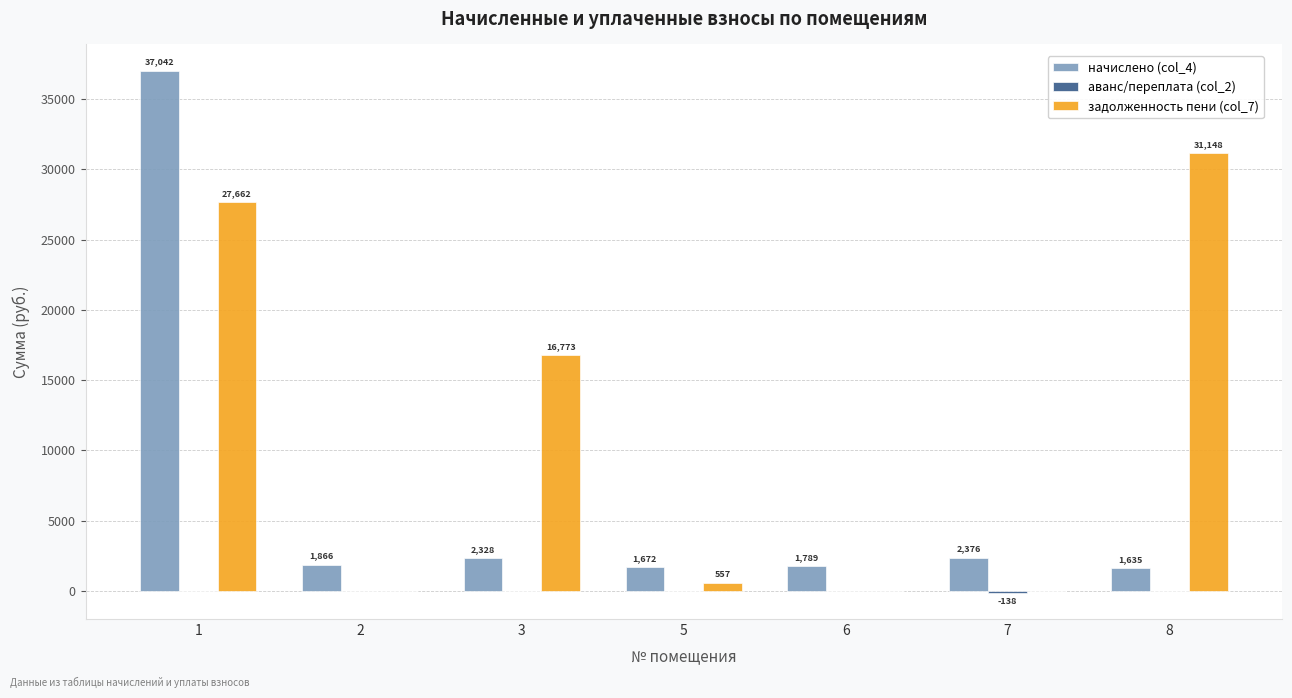

What is the greatest value displayed?

37042.0